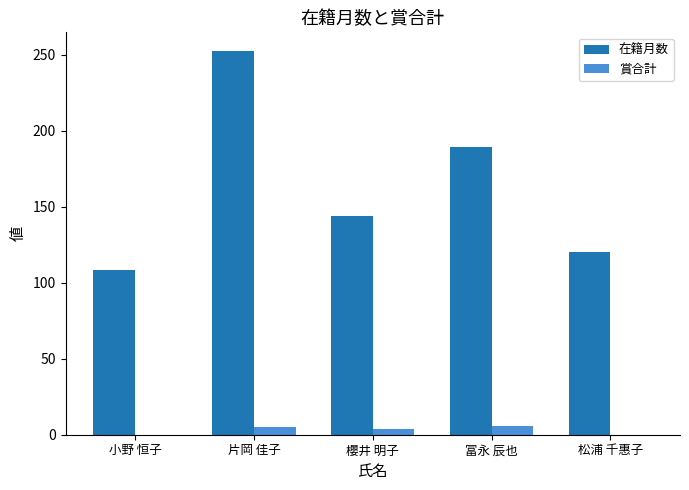

What is the sum of all 在籍月数 values?

813